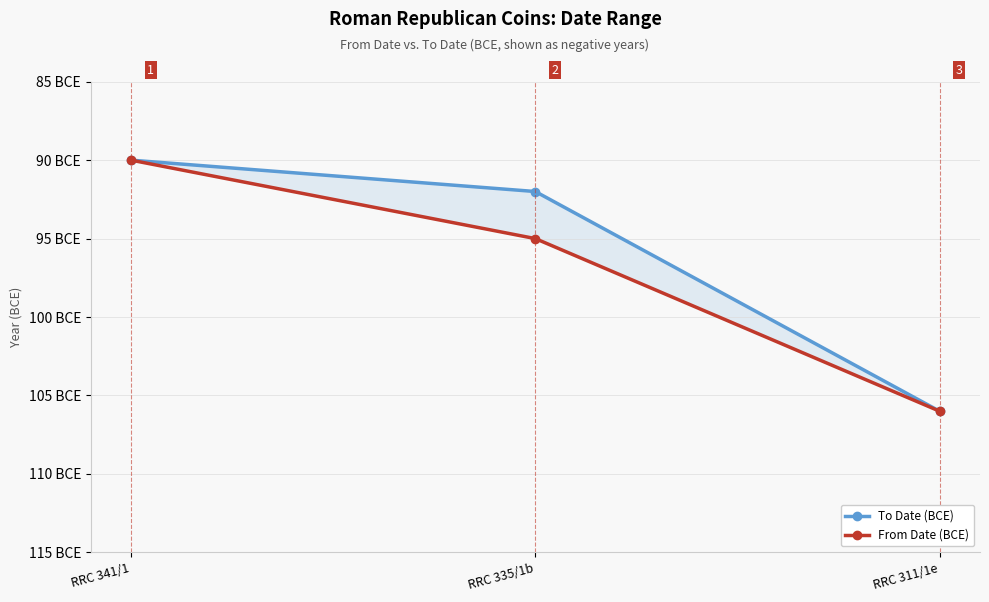

Reading left to right, extract all data points from this chart.

To Date (BCE): RRC 341/1=-90	RRC 335/1b=-92	RRC 311/1e=-106
From Date (BCE): RRC 341/1=-90	RRC 335/1b=-95	RRC 311/1e=-106